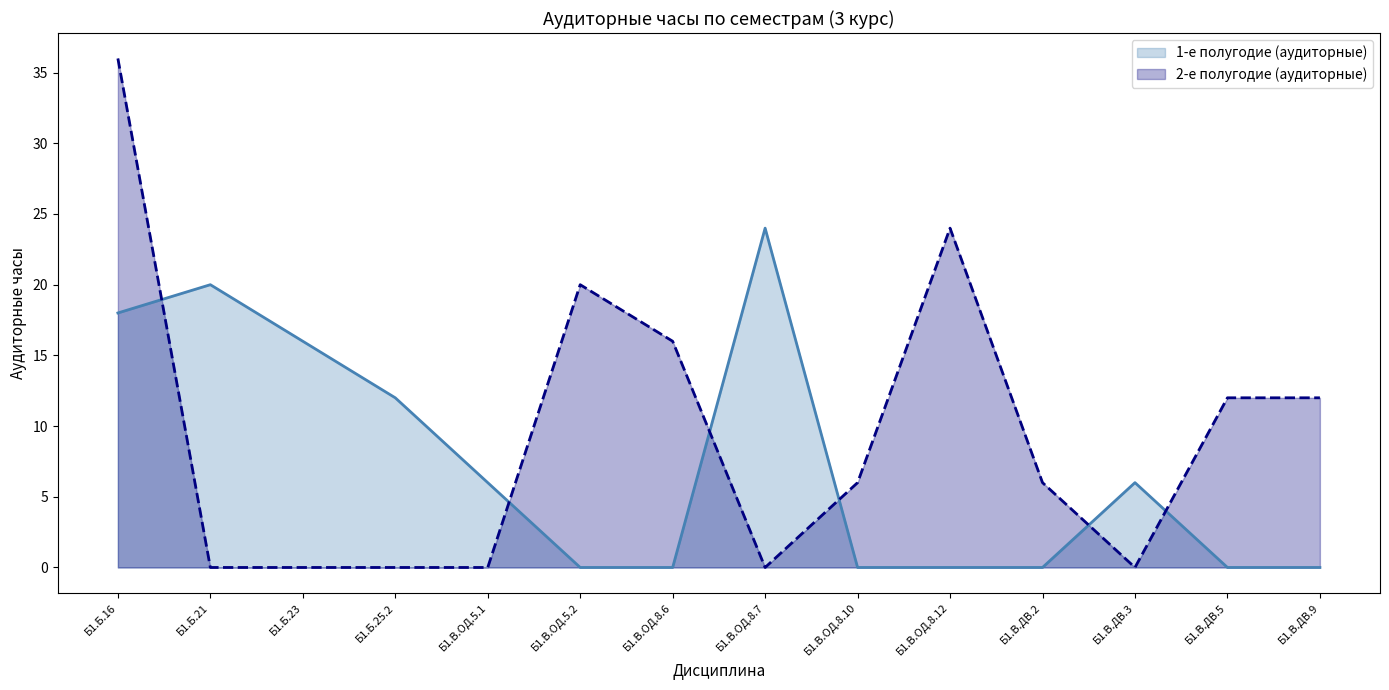

At which category does 1-е полугодие (аудиторные) reach its first local peak?

Б1.Б.21